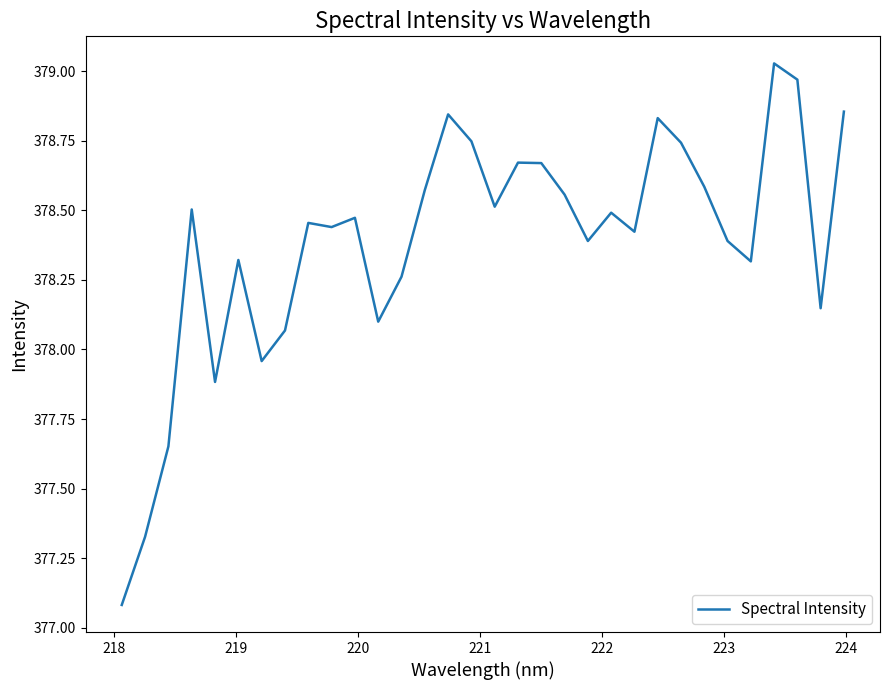

What is the smallest value displayed?

377.1